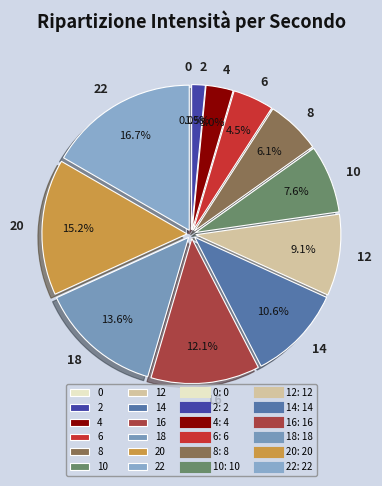

To the nearest percent, what percentage of the pie is 14?

11%